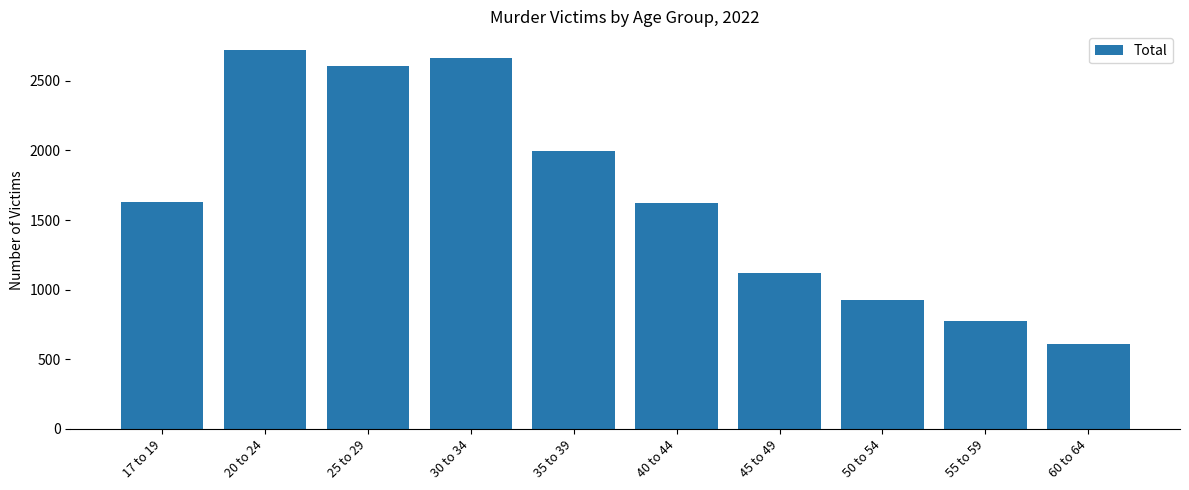

Count the number of categories in the chart.

10